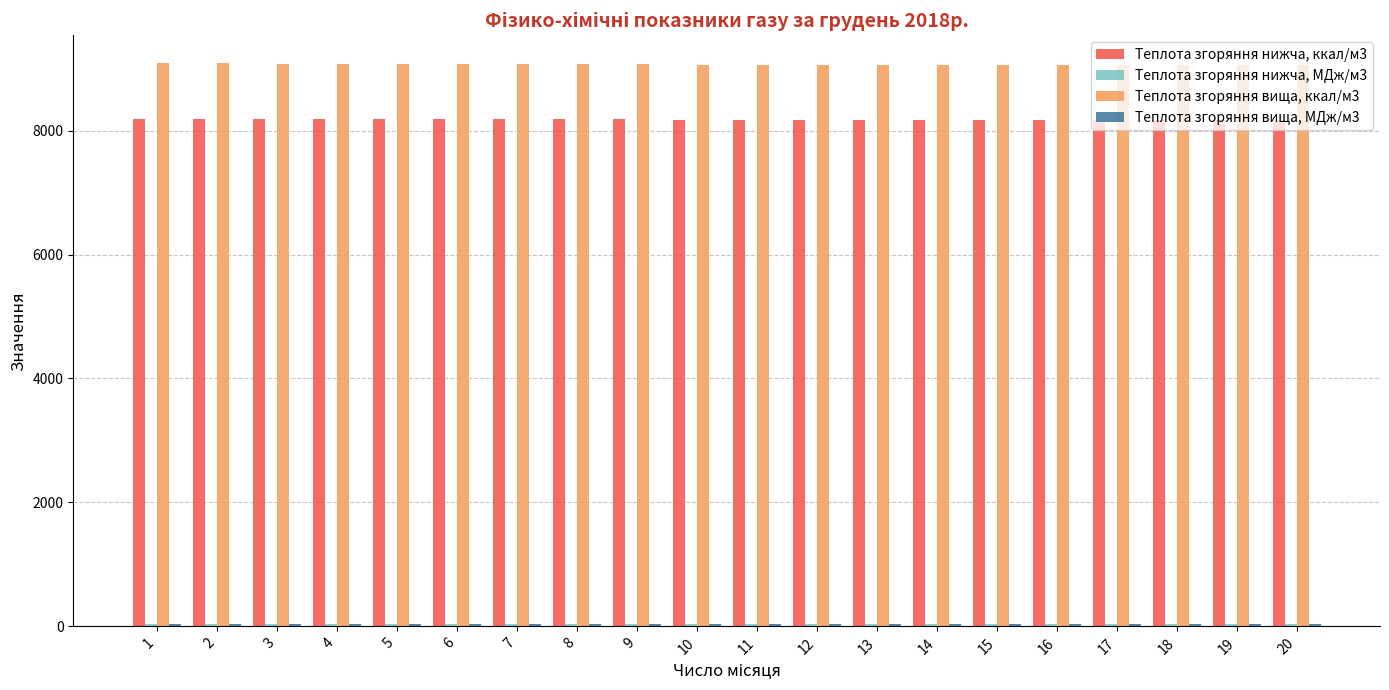

The value of Теплота згоряння нижча, ккал/м3 at 15 is 1955.5. True or false?

False